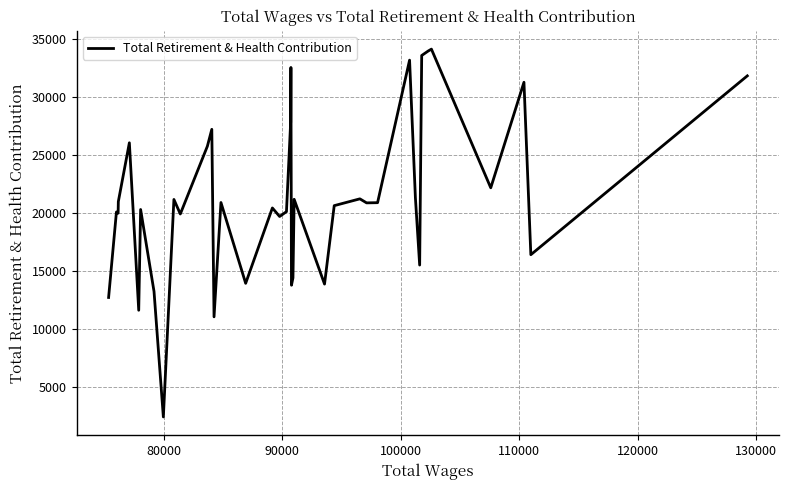

What is the maximum value shown in the chart?

34119